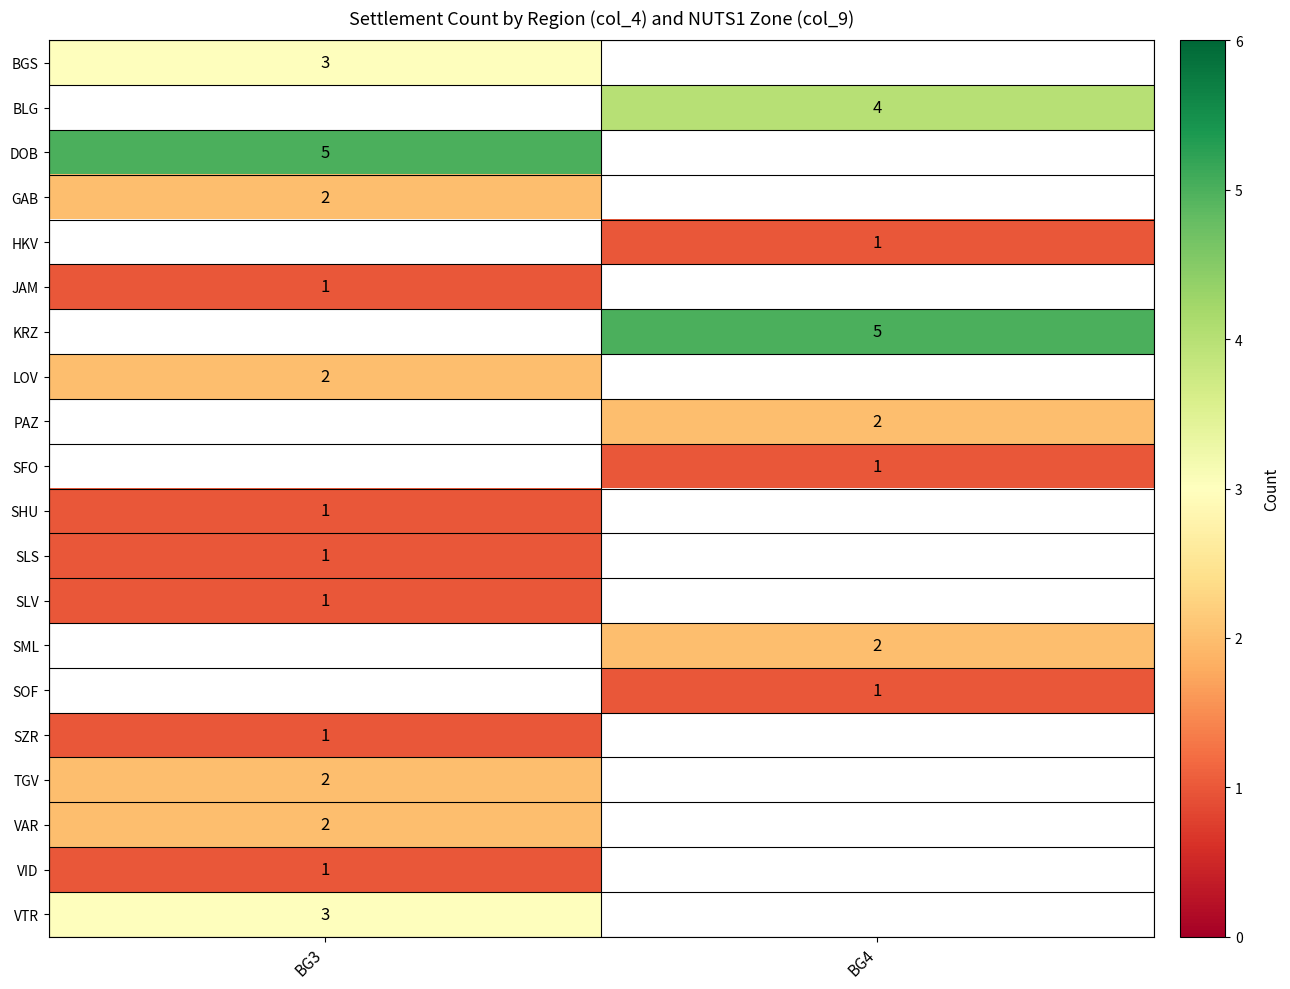

True or false: PAZ has a value of 2 at BG4.

True